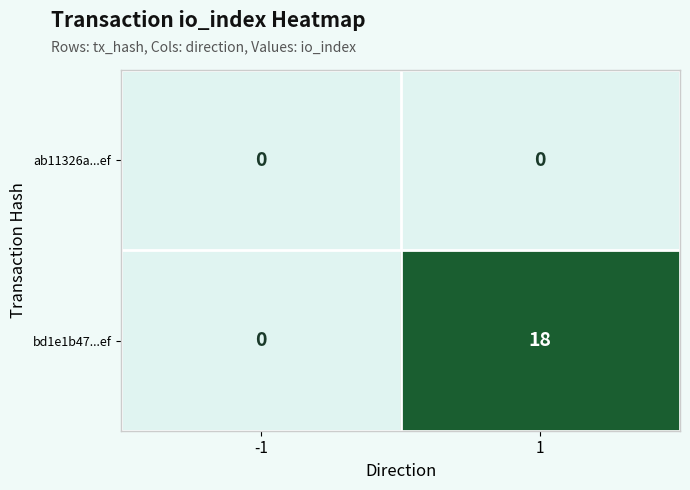

At how many categories does at least one series exceed 1?

1